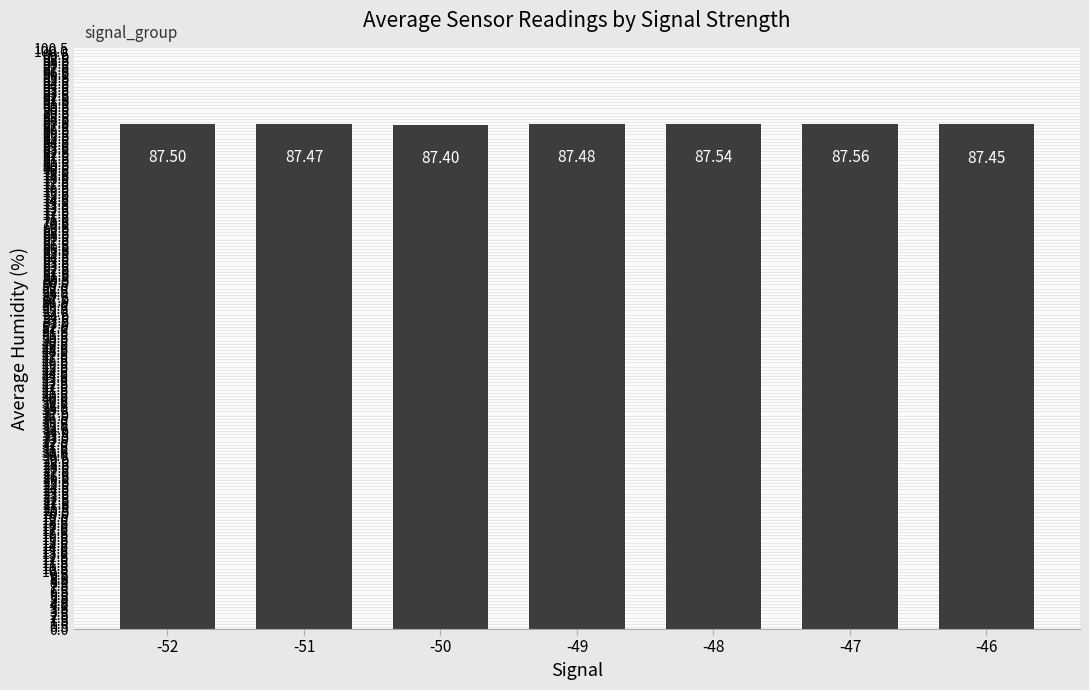

What is the value of the 3rd bar from the left?

87.4